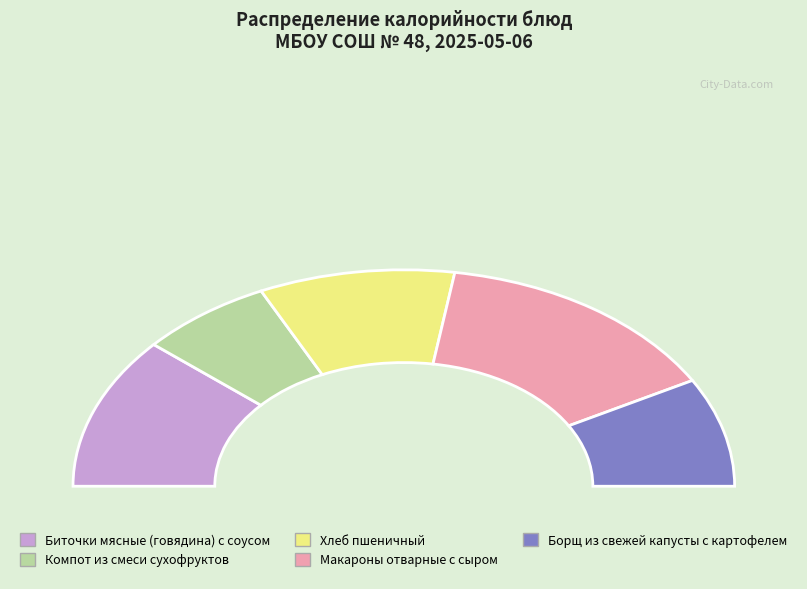

Count the number of slices in the pie.

5